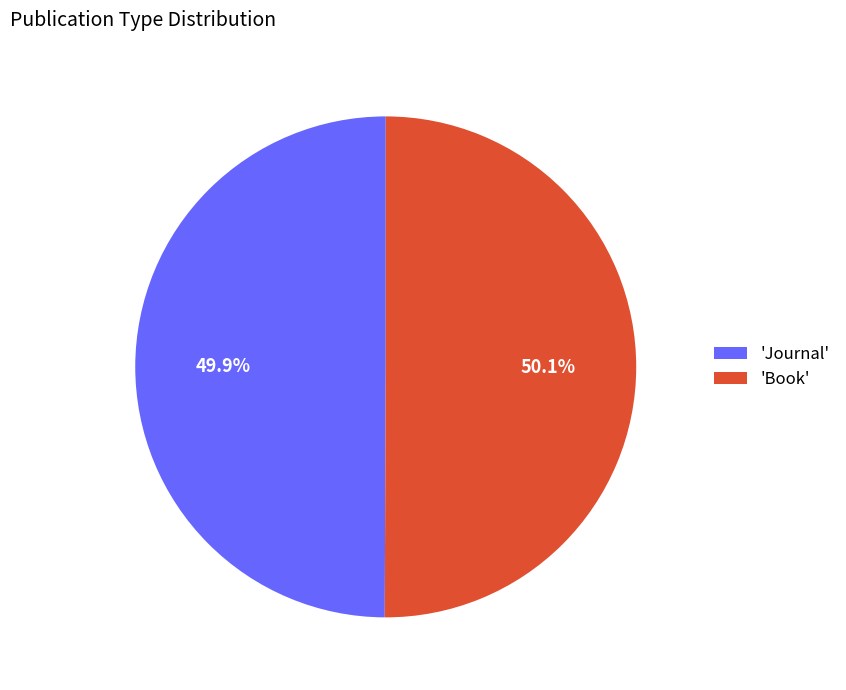

Is there any slice that represents more than half of the pie?

Yes